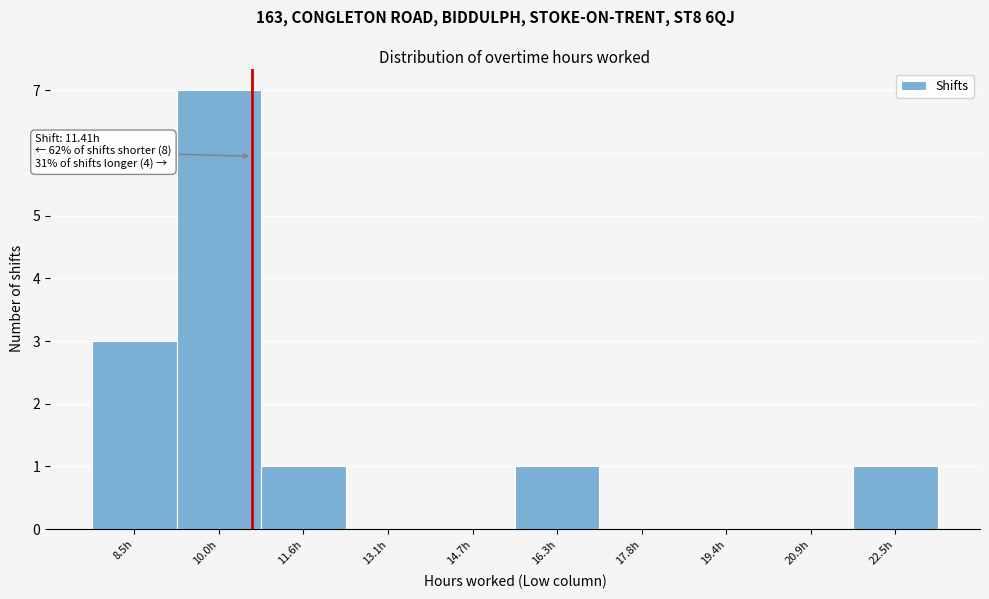

Reading right to left, transcribe all the data shown in this chart.

22.5h=1	20.9h=0	19.4h=0	17.8h=0	16.3h=1	14.7h=0	13.1h=0	11.6h=1	10.0h=7	8.5h=3